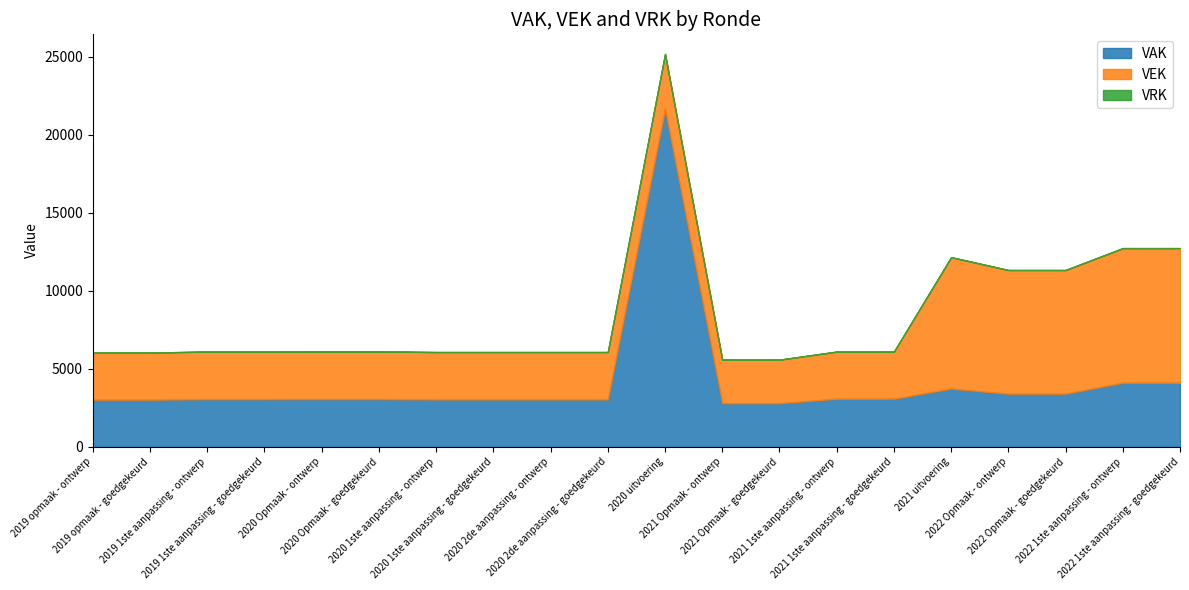

True or false: VRK and VAK intersect in this chart.

False